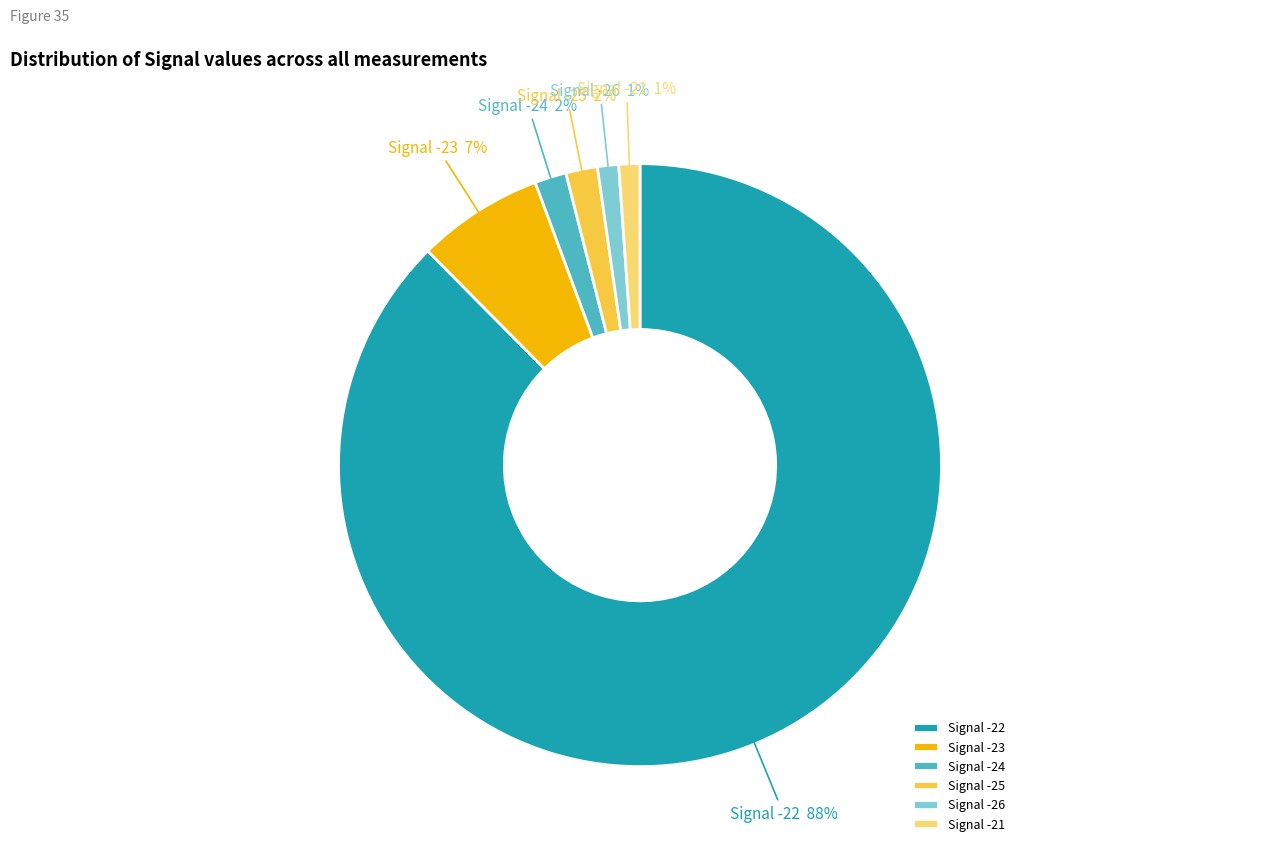

To the nearest percent, what percentage of the pie is Signal -23?

7%